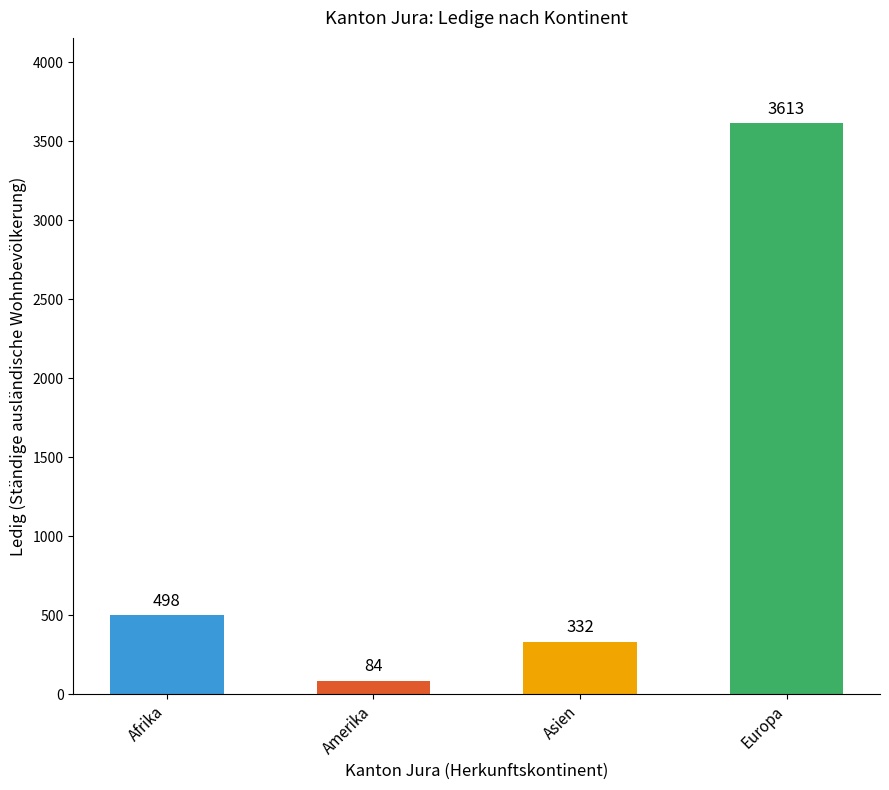

At how many categories does at least one series exceed 3230?

1